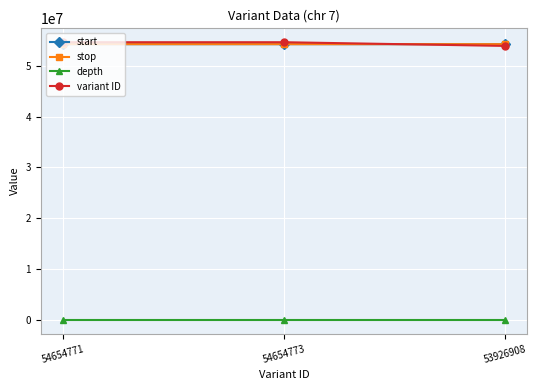

What position from the right is 54654773?

2